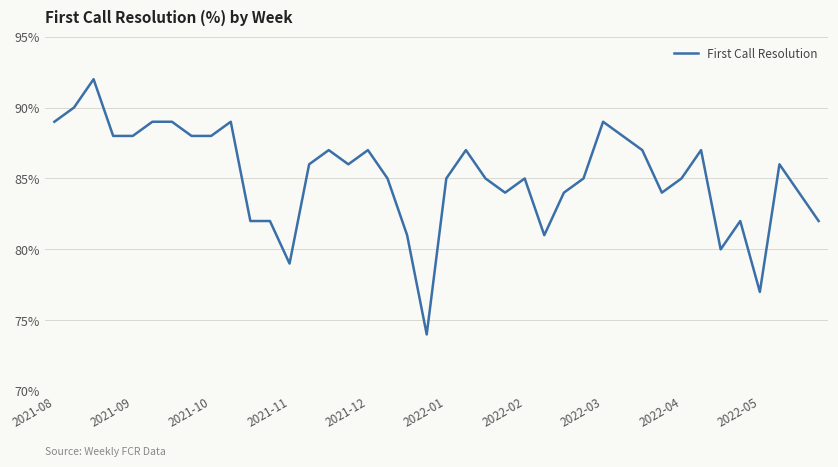

What is the sum of all values?

3406